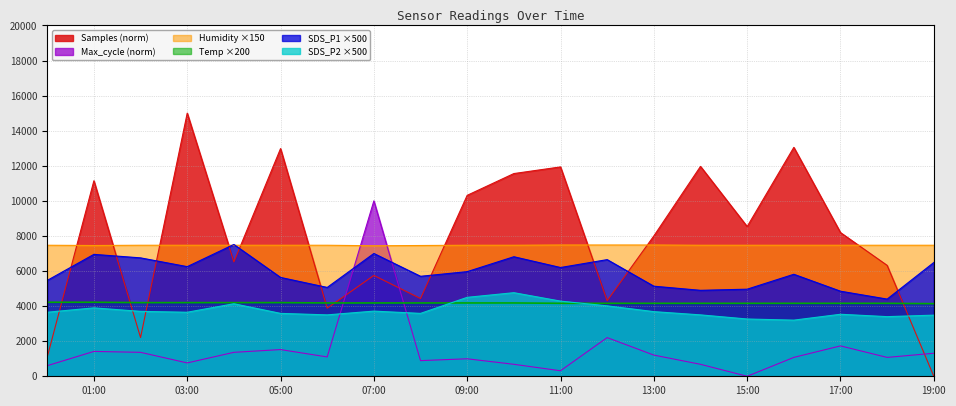

What are all the series names shown in the legend?

Samples (norm), Max_cycle (norm), Humidity ×150, Temp ×200, SDS_P1 ×500, SDS_P2 ×500